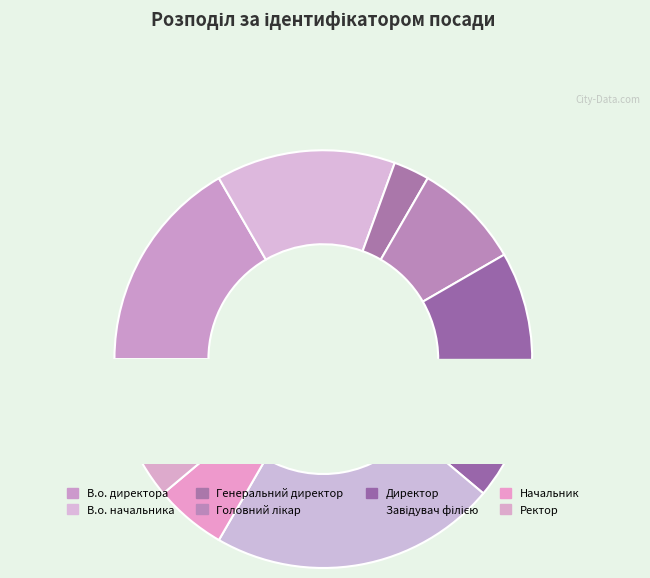

How much of the chart is everything except Директор?

80.6%